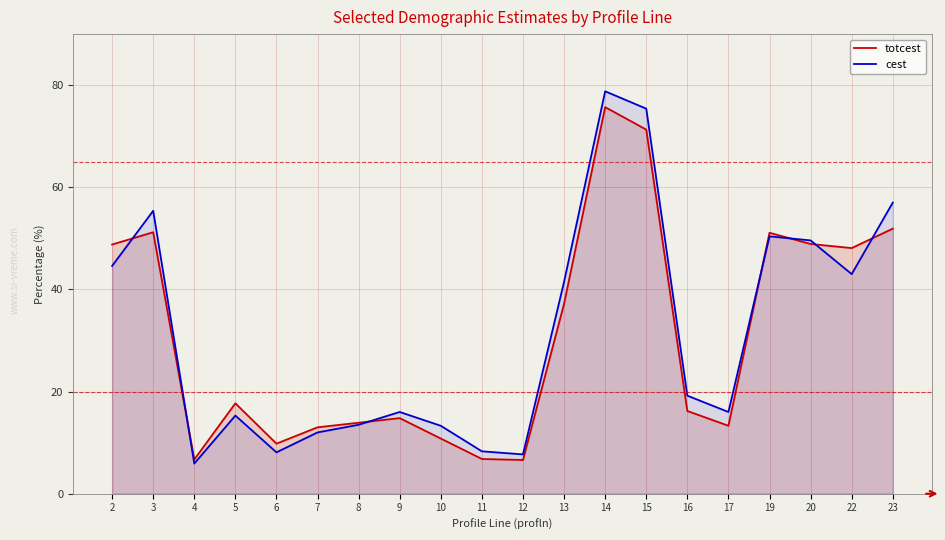

At which label is totcest closest to 41?

13